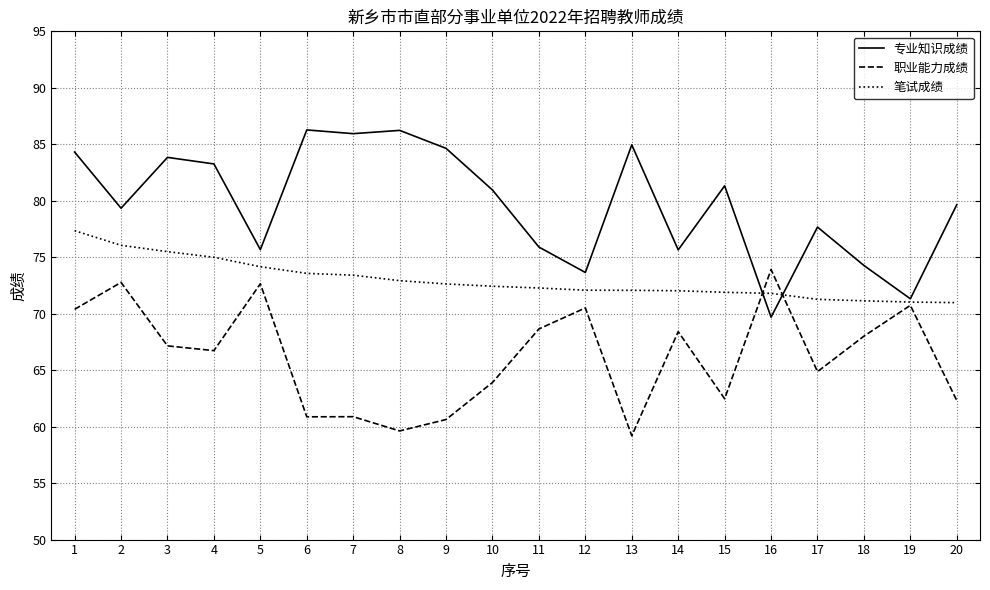

Count the number of categories in the chart.

20